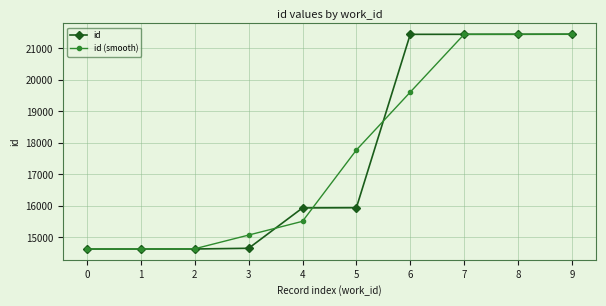

What is the minimum value shown in the chart?

14633.0